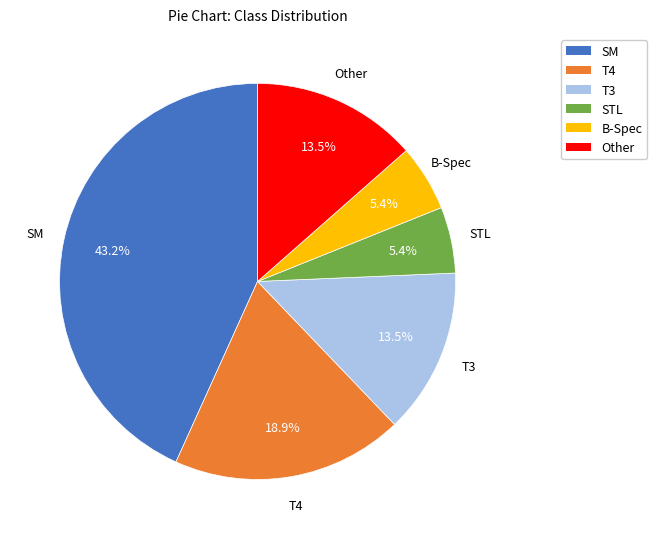

How many segments does this pie chart have?

6